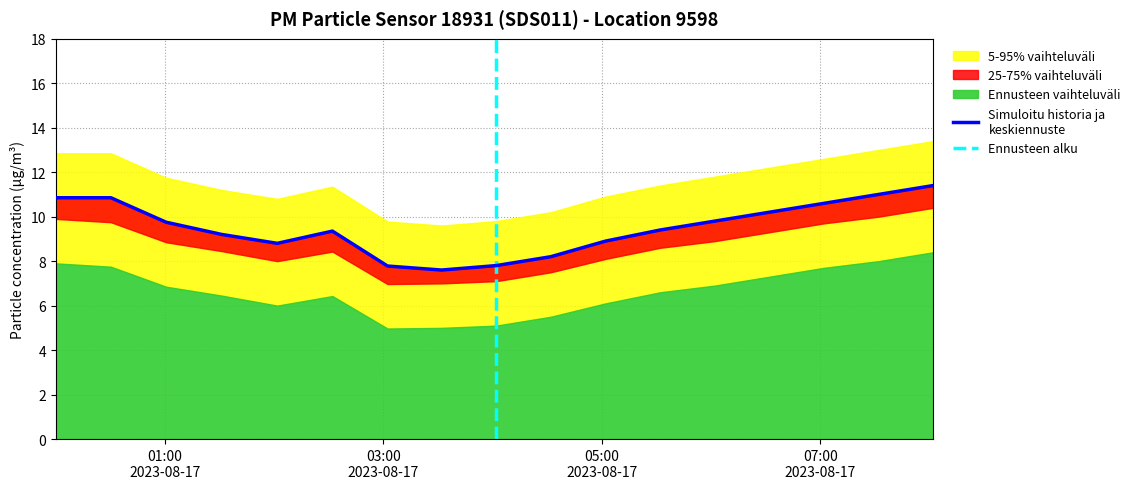

Reading right to left, list all the values displayed in this chart.

P1: 11.4	11.0	10.6	10.2	9.8	9.4	8.9	8.2	7.8	7.6	7.8	9.3	8.8	9.2	9.8	10.8	10.8
P2: 10.4	10.0	9.7	9.3	8.9	8.6	8.1	7.5	7.1	7.0	7.0	8.4	8.0	8.4	8.8	9.8	9.9
P1_upper: 13.4	13.0	12.6	12.2	11.8	11.4	10.9	10.2	9.8	9.6	9.8	11.3	10.8	11.2	11.8	12.8	12.8
P2_lower: 8.4	8.0	7.7	7.3	6.9	6.6	6.1	5.5	5.1	5.0	5.0	6.4	6.0	6.5	6.8	7.8	7.9